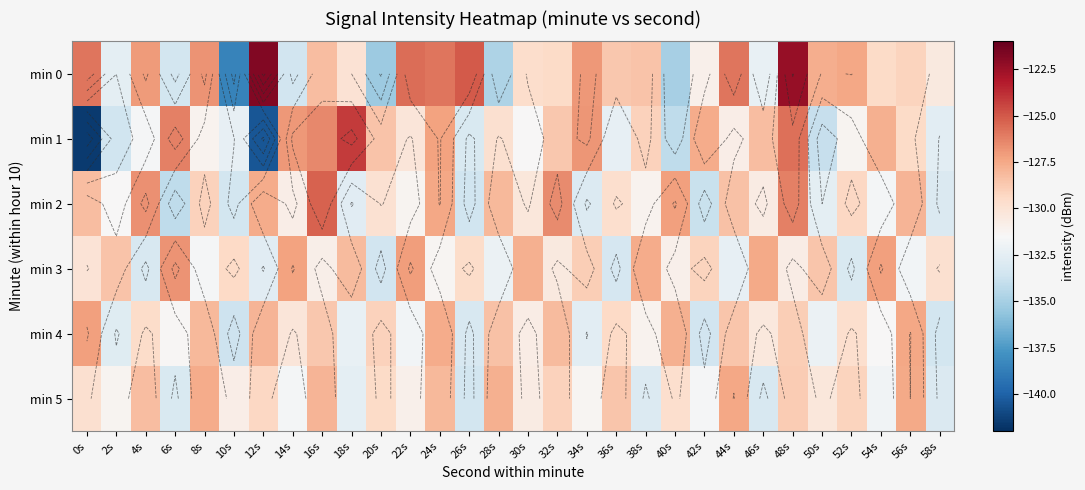

The value of min 2 at 12s is -127.6. True or false?

True